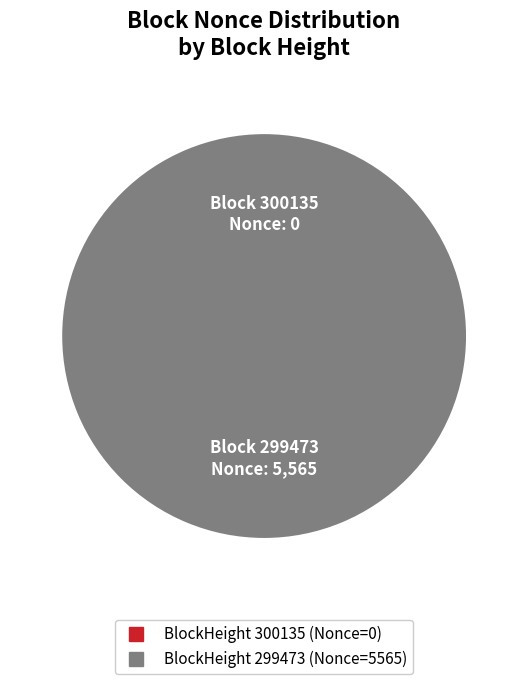

Rank the categories by value from highest to lowest.

299473, 300135